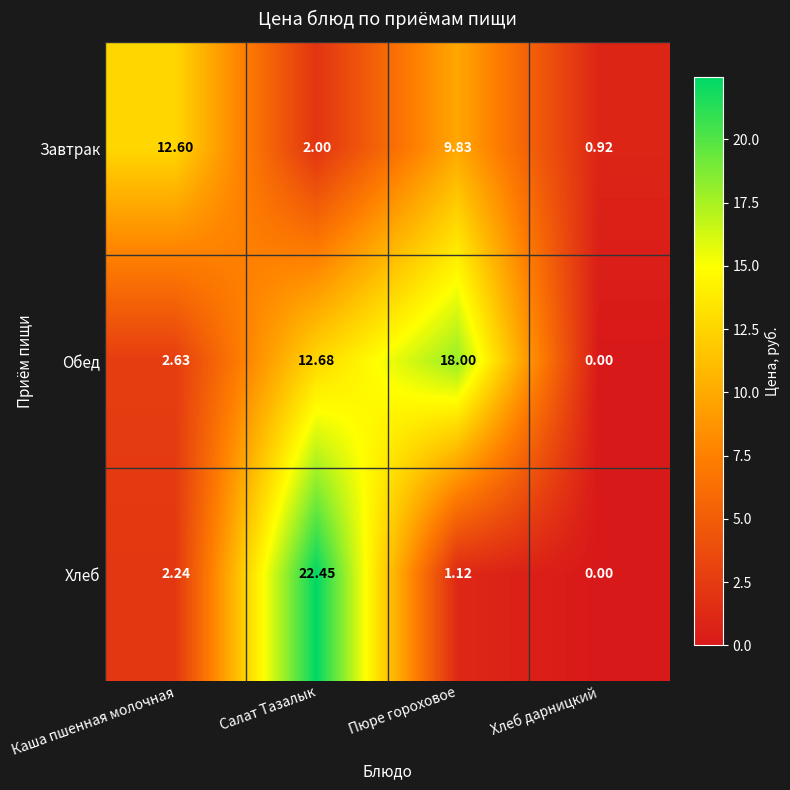

Where does the Завтрак series first go above 9?

Каша пшенная молочная